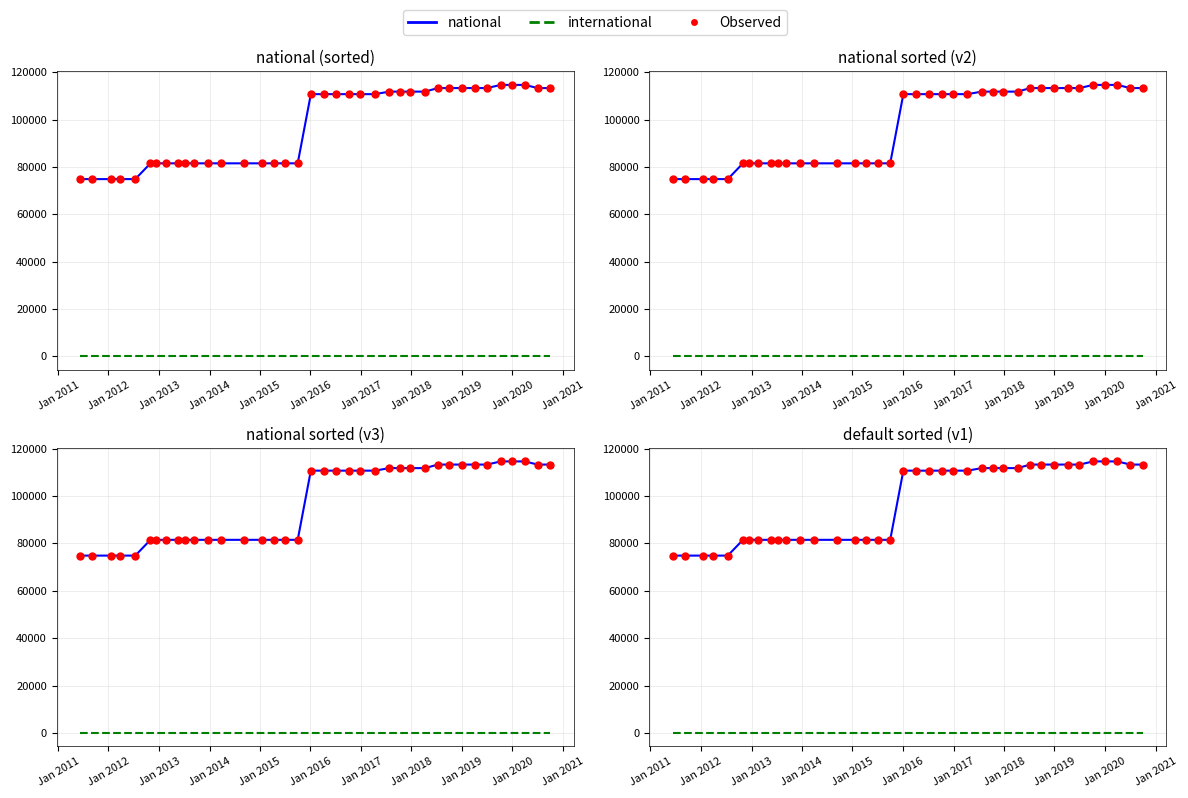

Which series has the largest total across all categories?

national